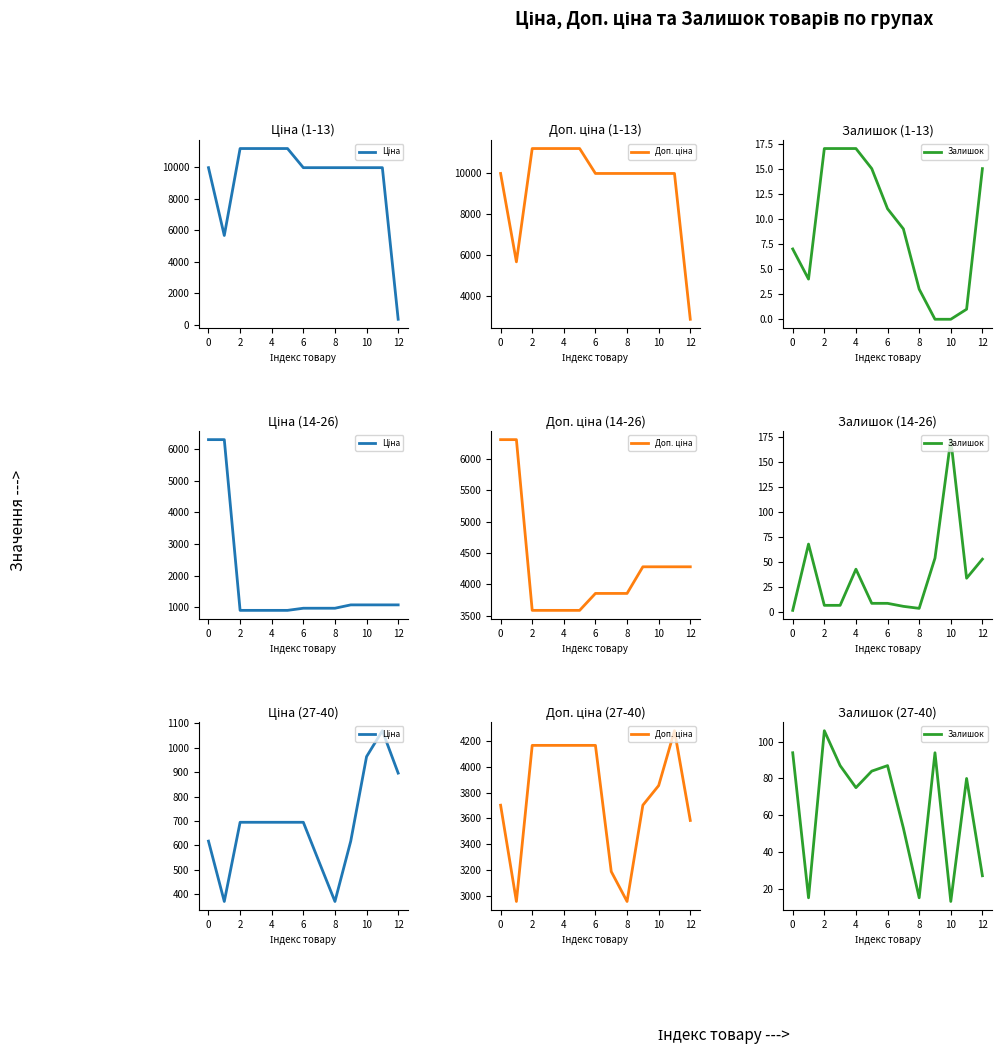

Which category has the highest value in the Доп. ціна series?

11